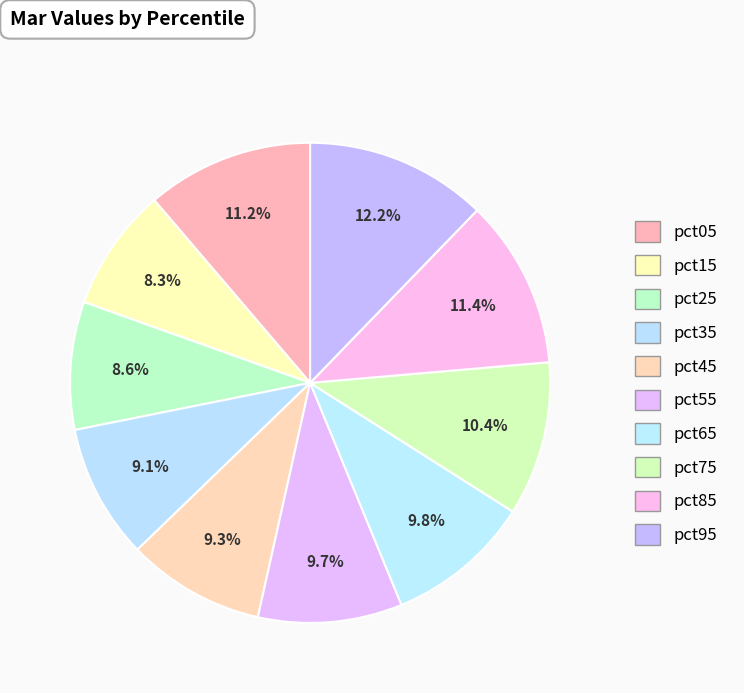

To the nearest percent, what is the difference between the largest and smallest slice percentages?

4%